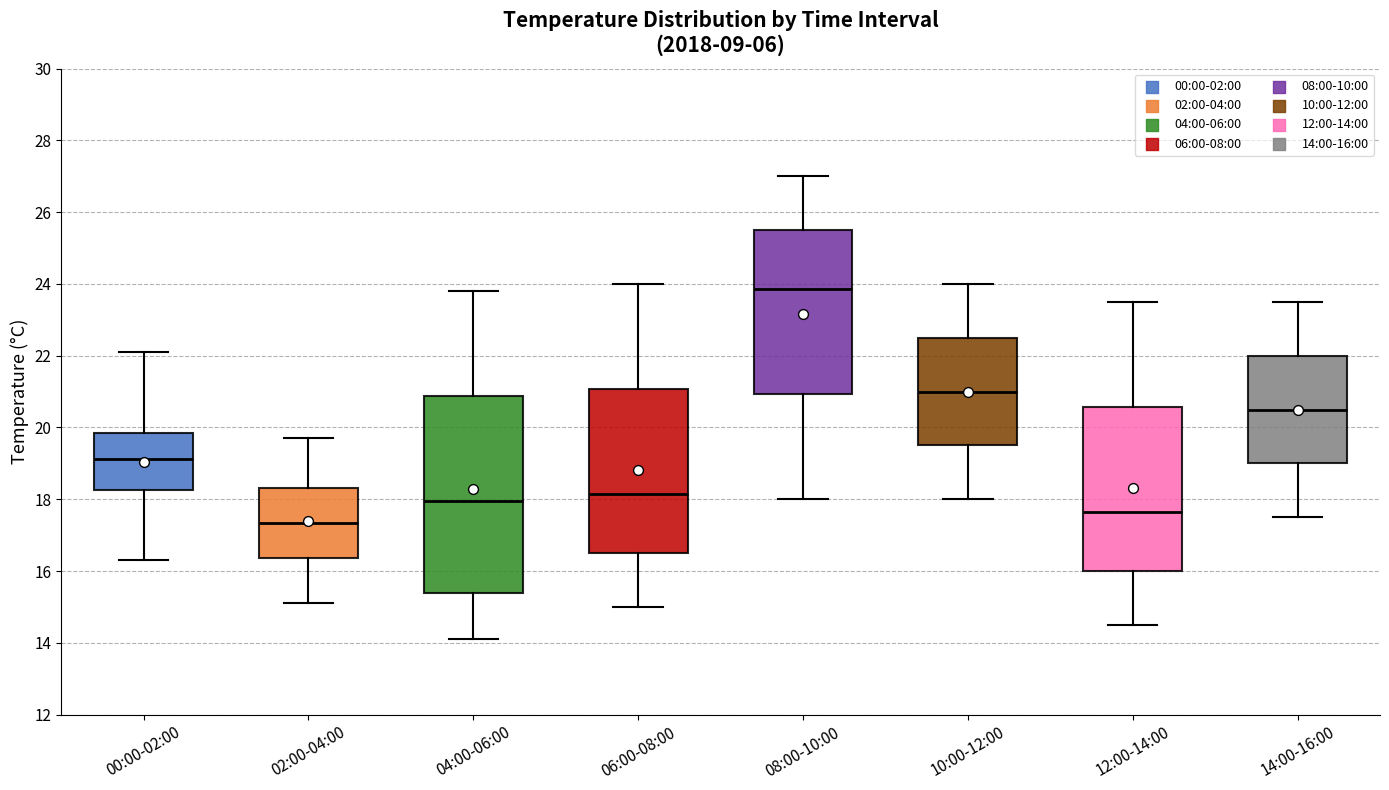

Comparing the boxes themselves (not the whiskers), which one is the tallest?

04:00-06:00